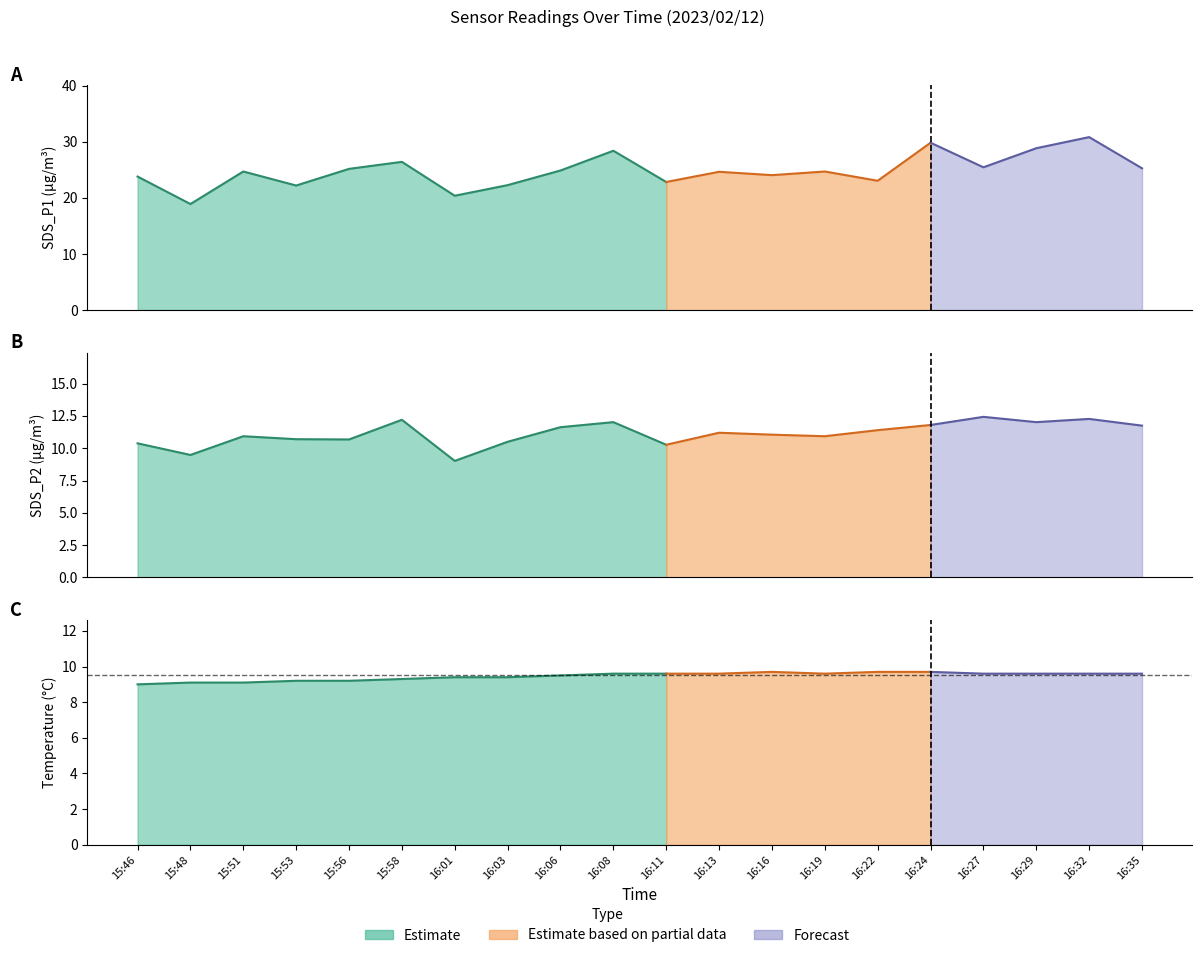

At 15:46, list the series in order from largest to smallest.

SDS_P1, SDS_P2, Temp